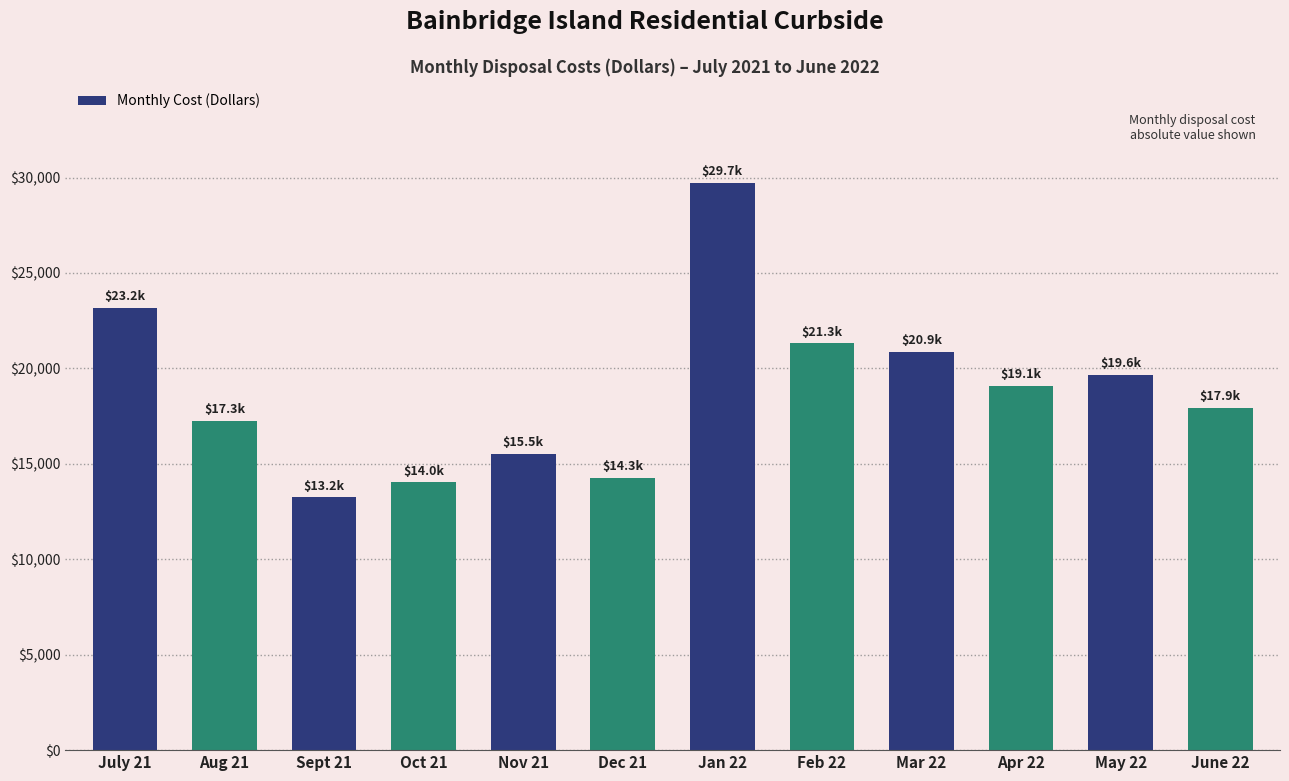

Reading left to right, list all the values displayed in this chart.

July 21=23162.0	Aug 21=17268.8	Sept 21=13247.6	Oct 21=14025.0	Nov 21=15531.5	Dec 21=14282.3	Jan 22=29711.4	Feb 22=21311.3	Mar 22=20857.1	Apr 22=19075.6	May 22=19641.8	June 22=17913.0